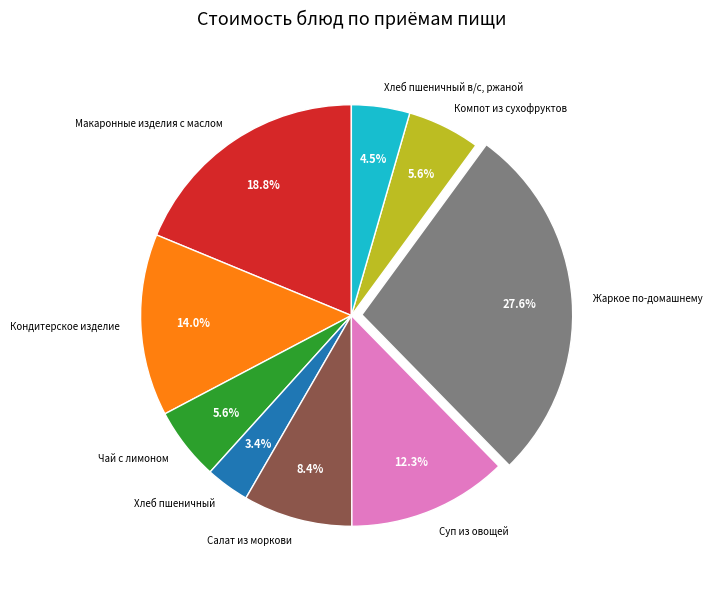

Is there any slice that represents more than half of the pie?

No